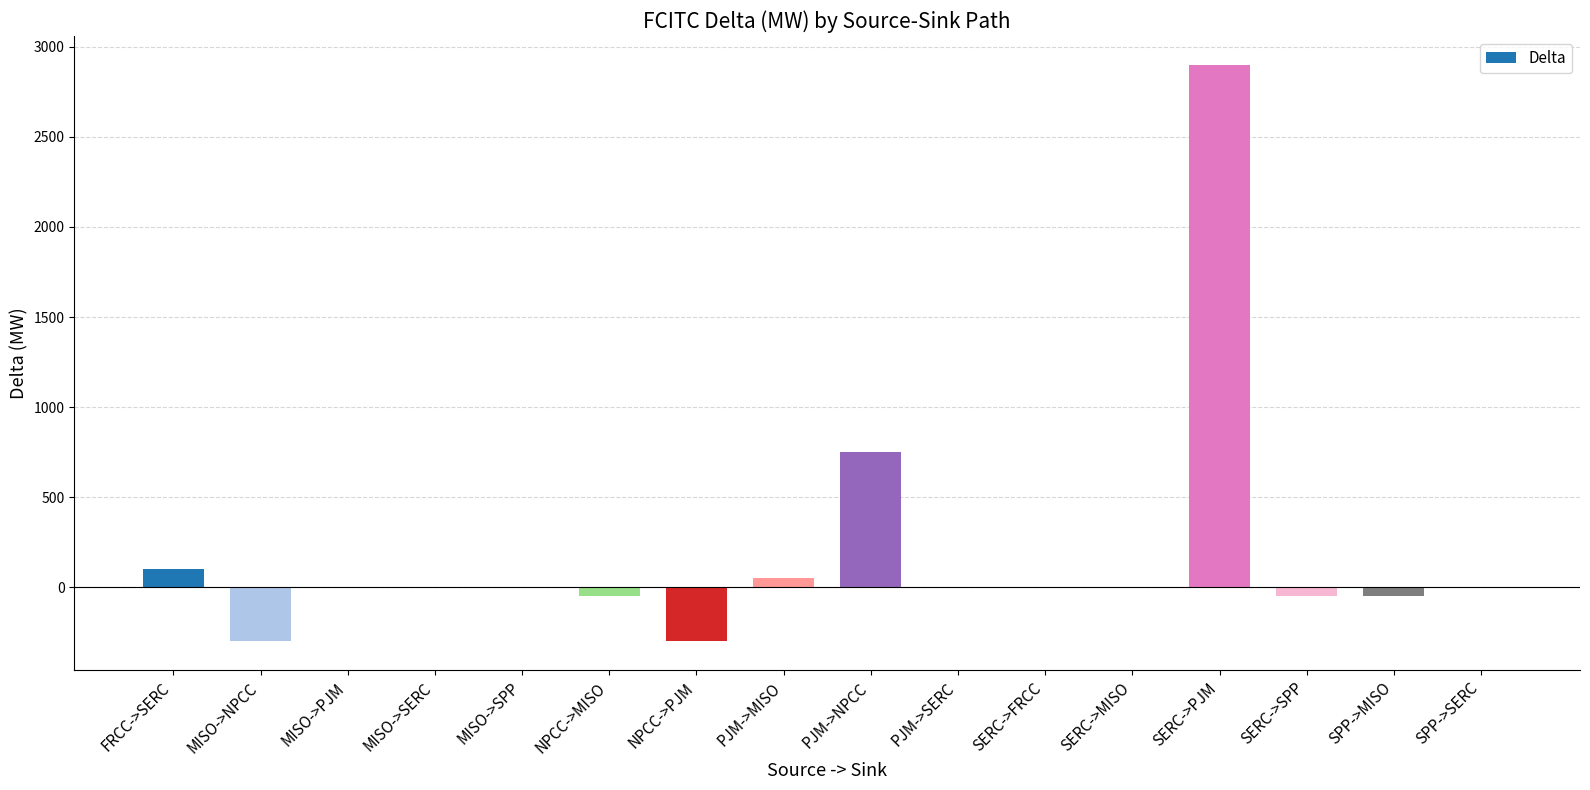

What is the sum of the values at SERC->PJM and NPCC->PJM?

2600